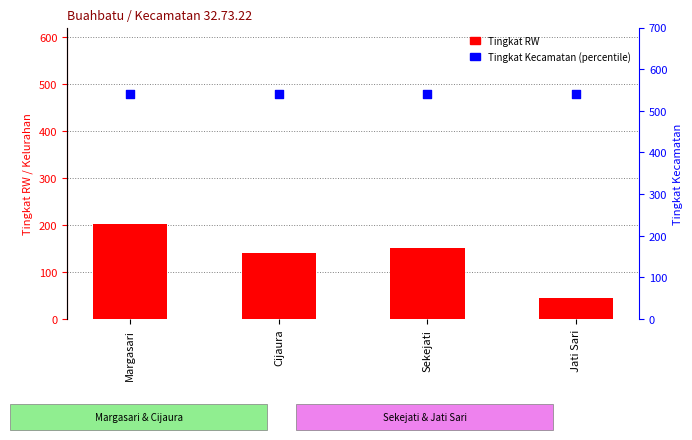

At how many categories does at least one series exceed 530?

4